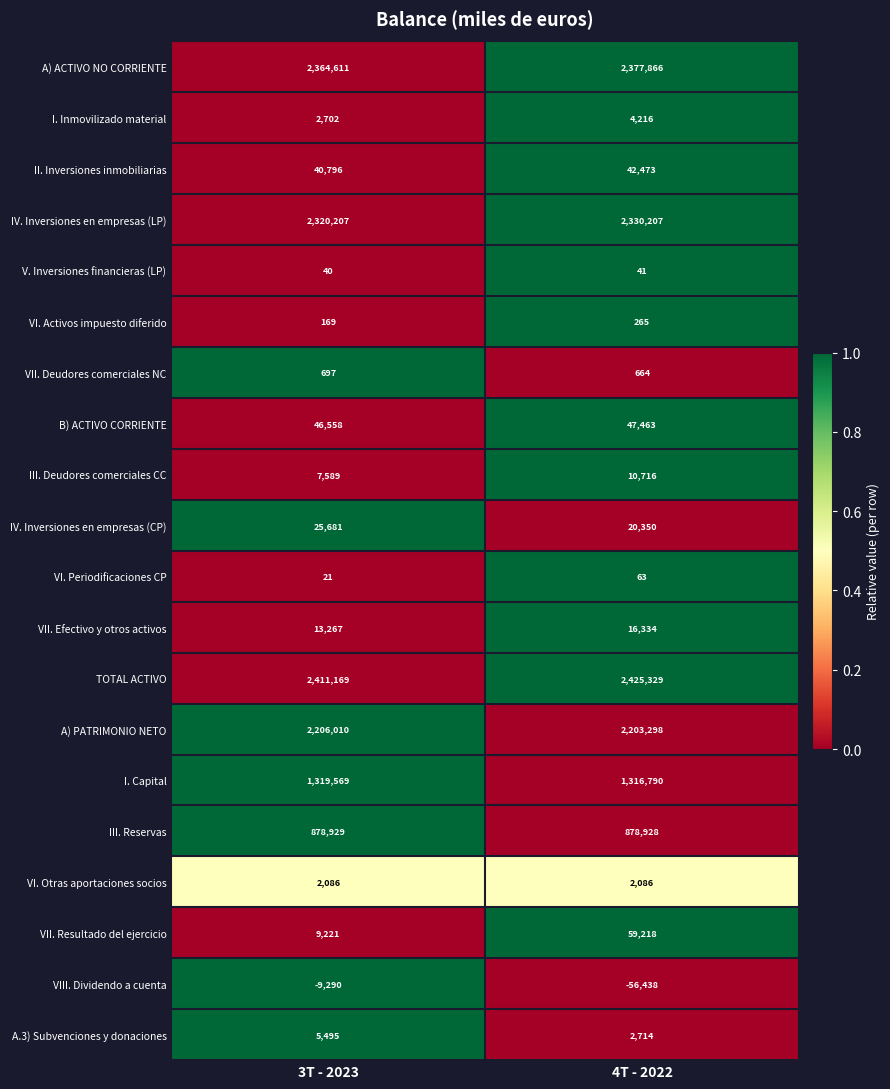

How many data points in VII. Resultado del ejercicio are less than 59218?

1